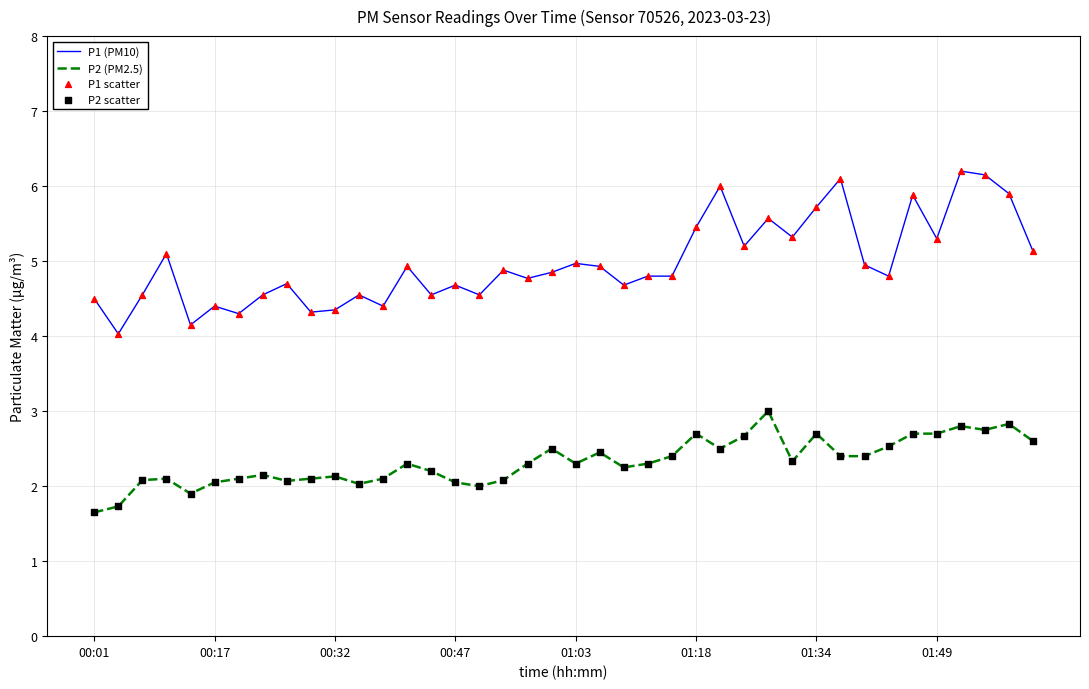

List the series in order of their overall mean, highest first.

P1 (PM10), P2 (PM2.5)